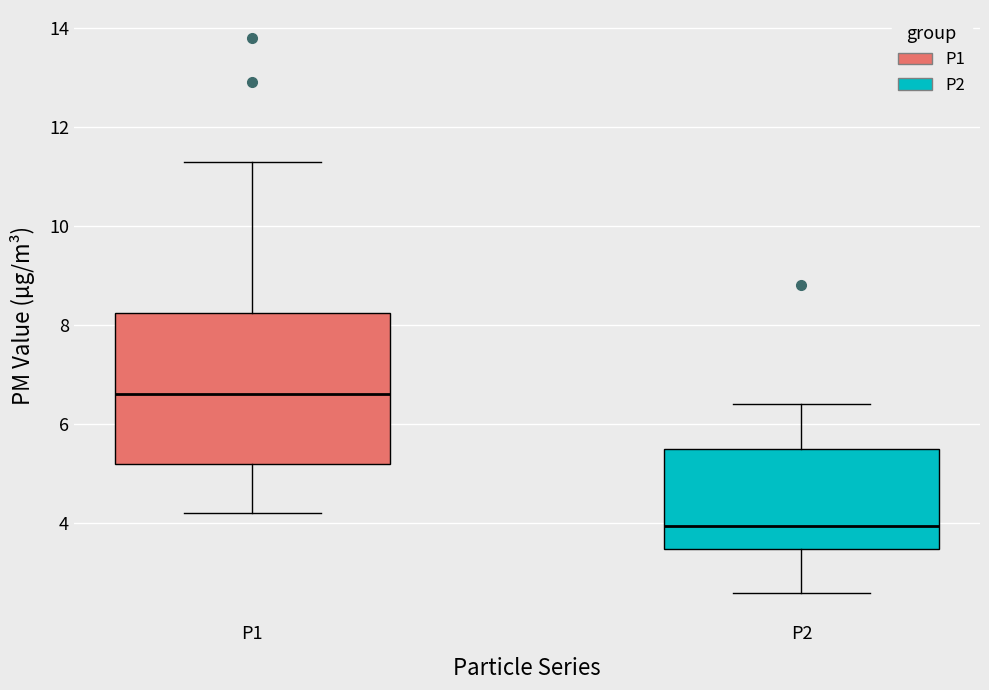

Where is the lower edge of the box for P1 on the y-axis? The values are not printed on the chart, so give them approximately, as read against the axis.

5.2